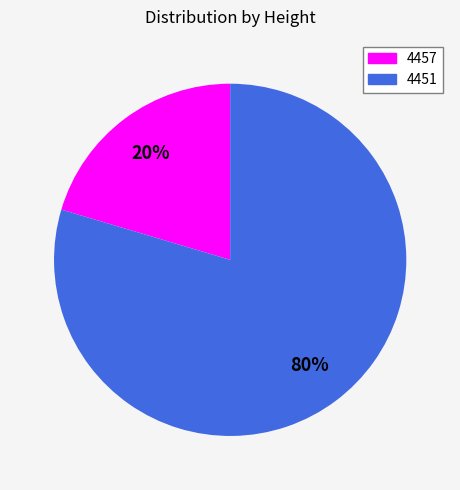

Which slice is the smallest?

4457